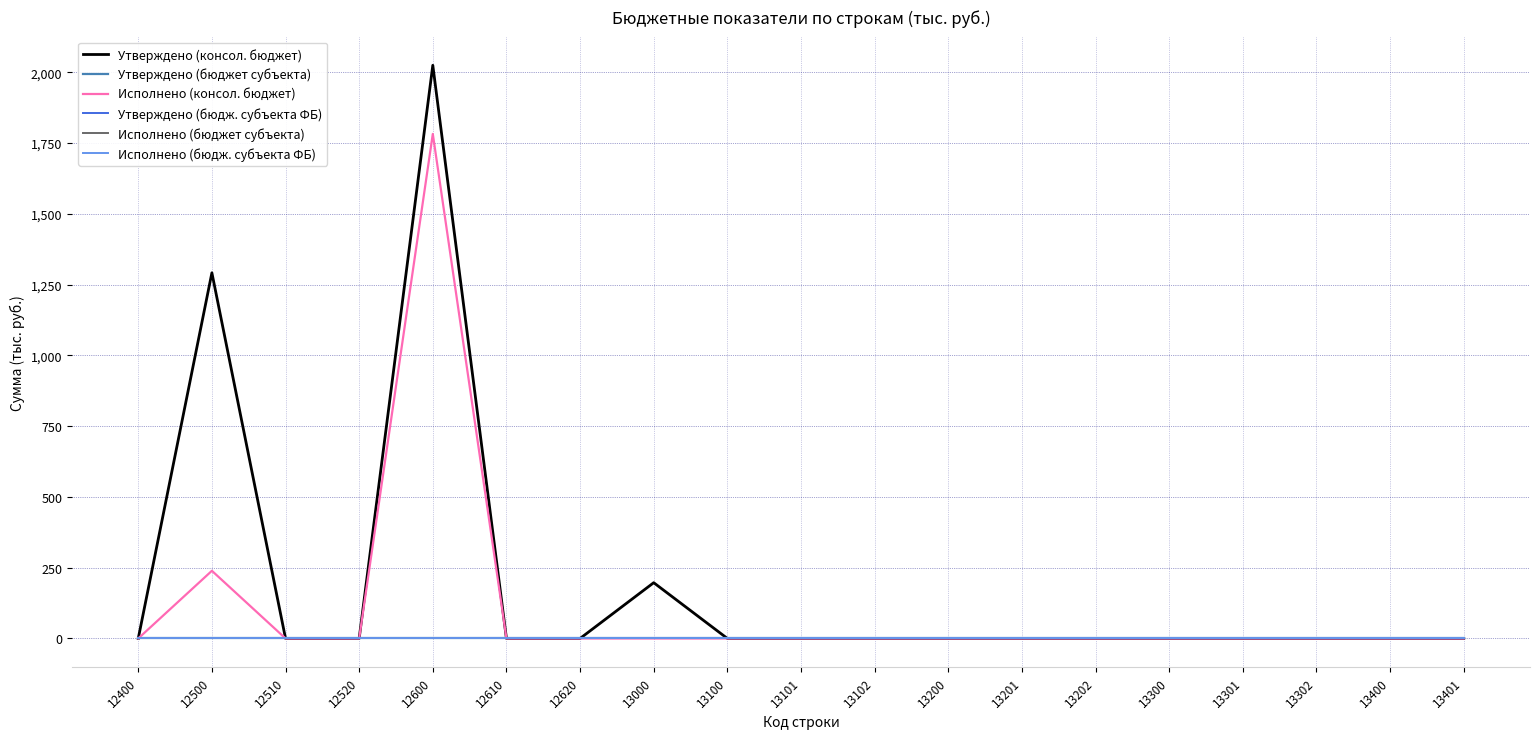

Is this an area chart (filled region under the line)?

No